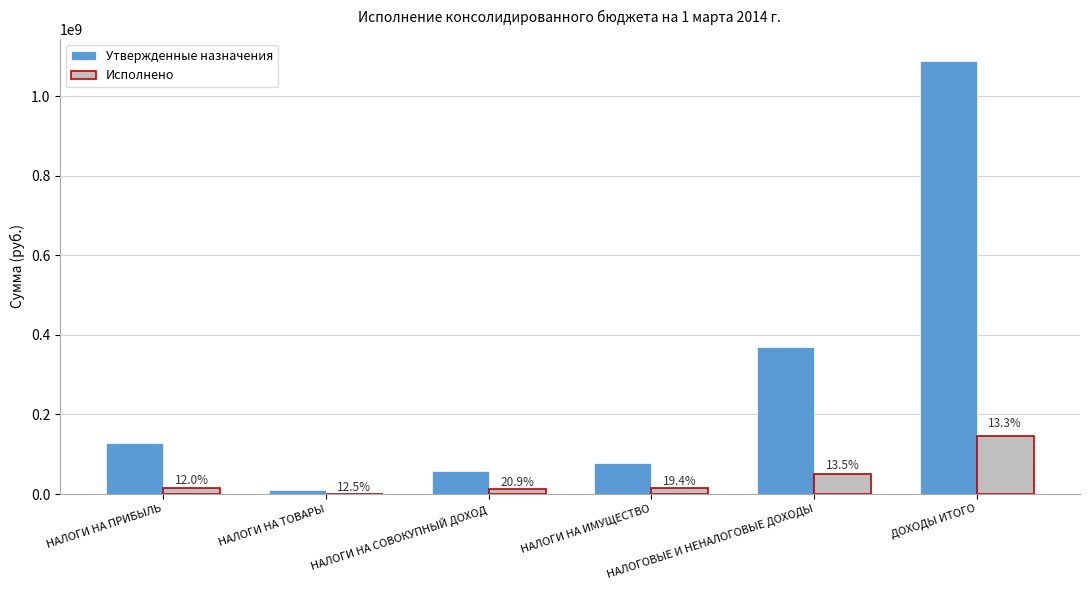

How many groups of bars are there?

6